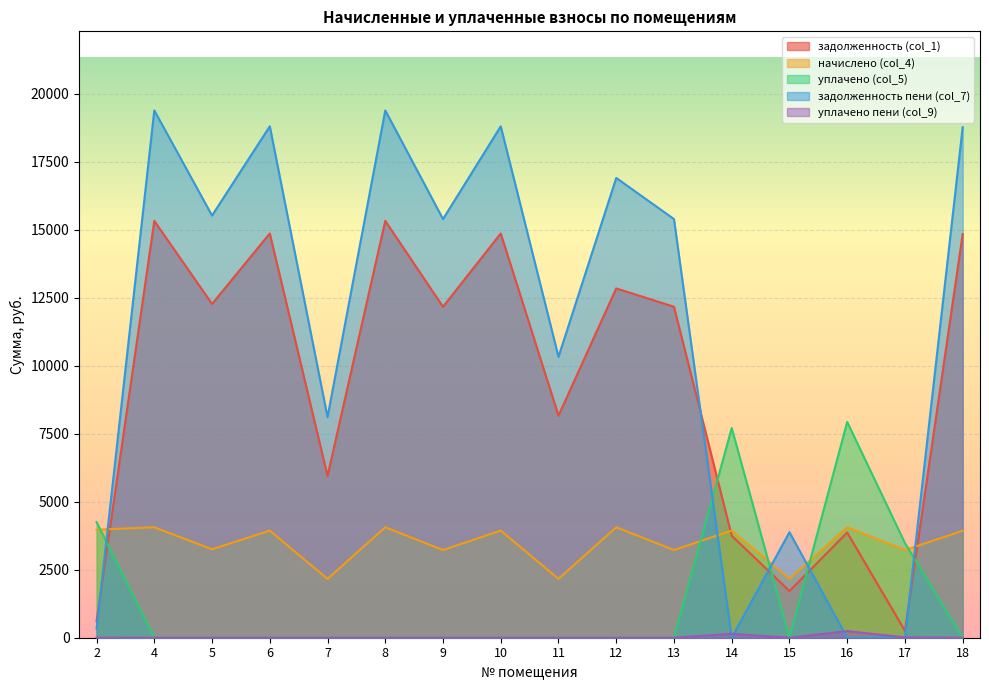

Reading left to right, what are all the values shown in this chart?

задолженность (col_1): 2=611.6	4=15331.0	5=12275.0	6=14868.7	7=5949.2	8=15331.0	9=12172.3	10=14868.7	11=8166.2	12=12848.3	13=12172.3	14=3751.4	15=1717.2	16=3868.9	17=256.0	18=14843.0
начислено (col_4): 2=3973.6	4=4062.0	5=3252.4	6=3939.5	7=2163.7	8=4062.0	9=3225.1	10=3939.5	11=2163.7	12=4062.0	13=3225.1	14=3939.5	15=2163.7	16=4062.0	17=3225.1	18=3932.8
уплачено (col_5): 2=4254.0	4=0.0	5=0.0	6=0.0	7=0.0	8=0.0	9=0.0	10=0.0	11=0.0	12=0.0	13=0.0	14=7711.2	15=0.0	16=7934.6	17=3481.0	18=0.0
задолженность пени (col_7): 2=331.2	4=19393.0	5=15527.4	6=18808.2	7=8113.0	8=19393.0	9=15397.4	10=18808.2	11=10330.0	12=16910.3	13=15397.4	14=0.0	15=3880.9	16=0.0	17=0.0	18=18775.8
уплачено пени (col_9): 2=1.0	4=0.0	5=0.0	6=0.0	7=0.0	8=0.0	9=0.0	10=0.0	11=0.0	12=0.0	13=0.0	14=144.8	15=0.0	16=243.4	17=13.0	18=0.0